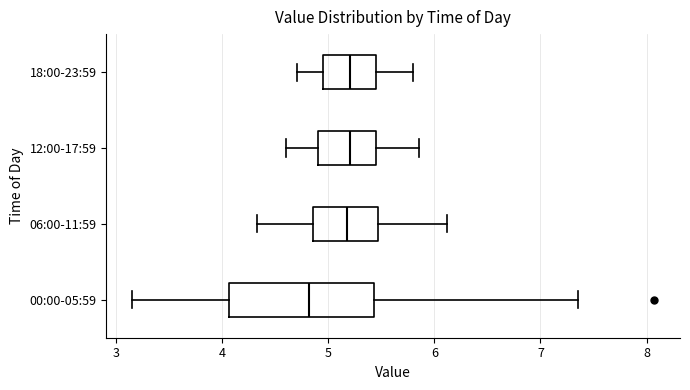

Comparing the boxes themselves (not the whiskers), which one is the widest?

00:00-05:59